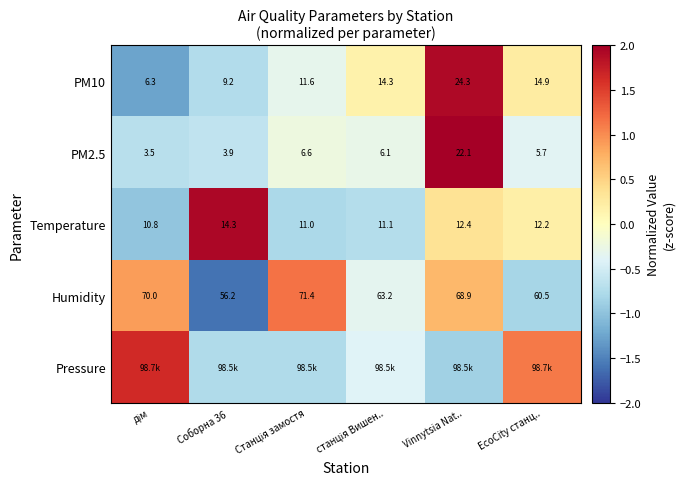

How many data points does each series have?

6